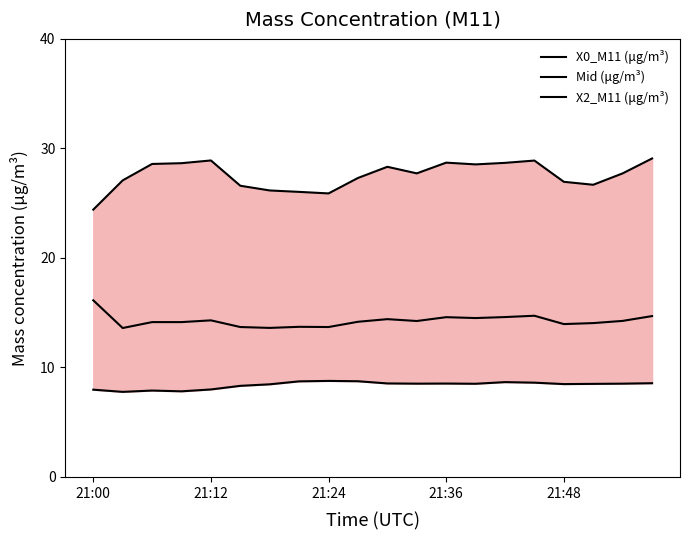

List the labels in order of Mid (μg/m³) value, smallest first.

21:12, 6, 5, 8, 7, 16, 17, 21:24, 21:36, 9, 11, 18, 21:48, 10, 13, 12, 14, 19, 15, 21:00